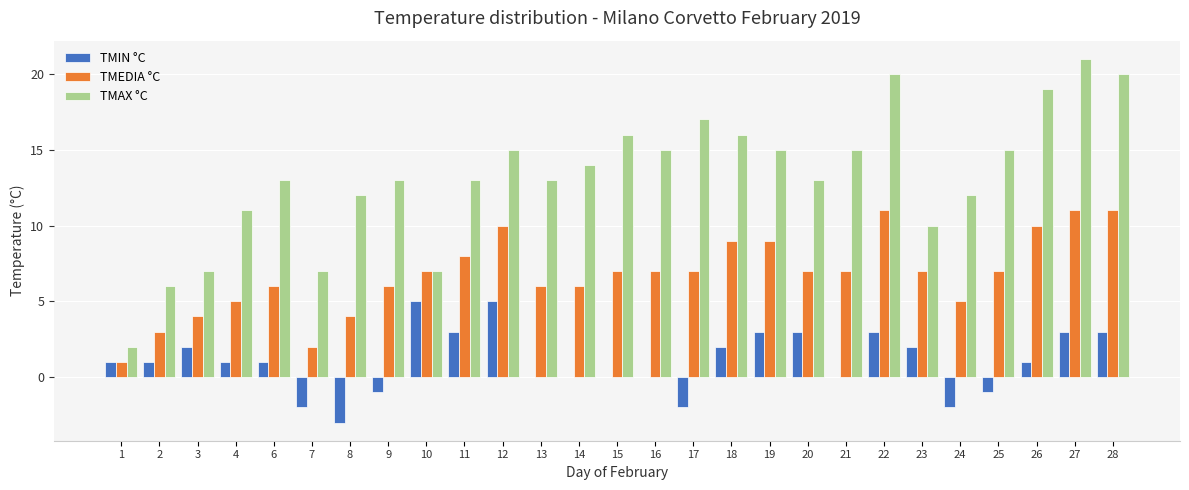

How many distinct data groups are displayed?

3